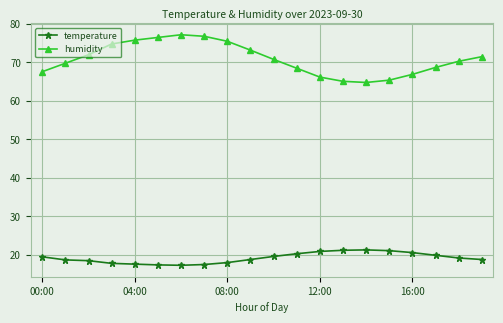

Which series has the largest range (max minus min)?

humidity